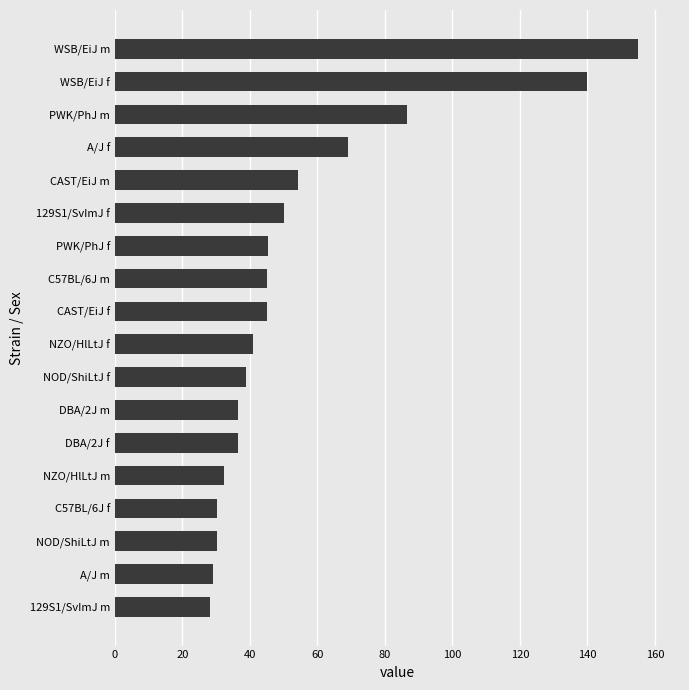

The chart shows a value of 54.3 at CAST/EiJ m. True or false?

True